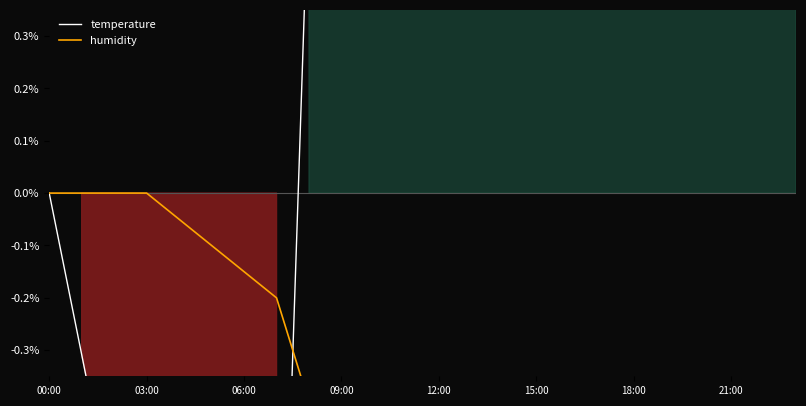

Reading left to right, transcribe all the data shown in this chart.

temperature: 0.0	-0.3	-0.6	-0.9	-1.2	-1.5	-1.9	-1.2	0.6	3.7	7.4	11.7	16.7	20.4	24.1	25.9	24.7	22.2	18.5	14.8	11.1	8.0	5.6	3.1
humidity: 0.0	0.0	0.0	0.0	-0.1	-0.1	-0.2	-0.2	-0.4	-0.8	-1.4	-2.1	-3.0	-3.9	-4.7	-5.1	-4.8	-4.1	-3.4	-2.8	-2.2	-1.7	-1.2	-0.7